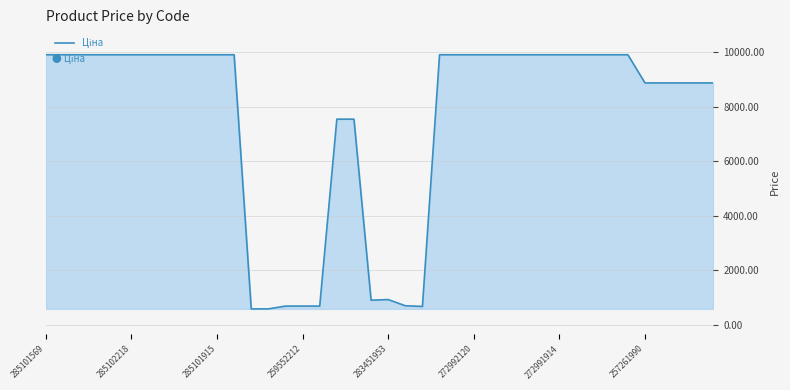

What is the smallest value displayed?

586.0